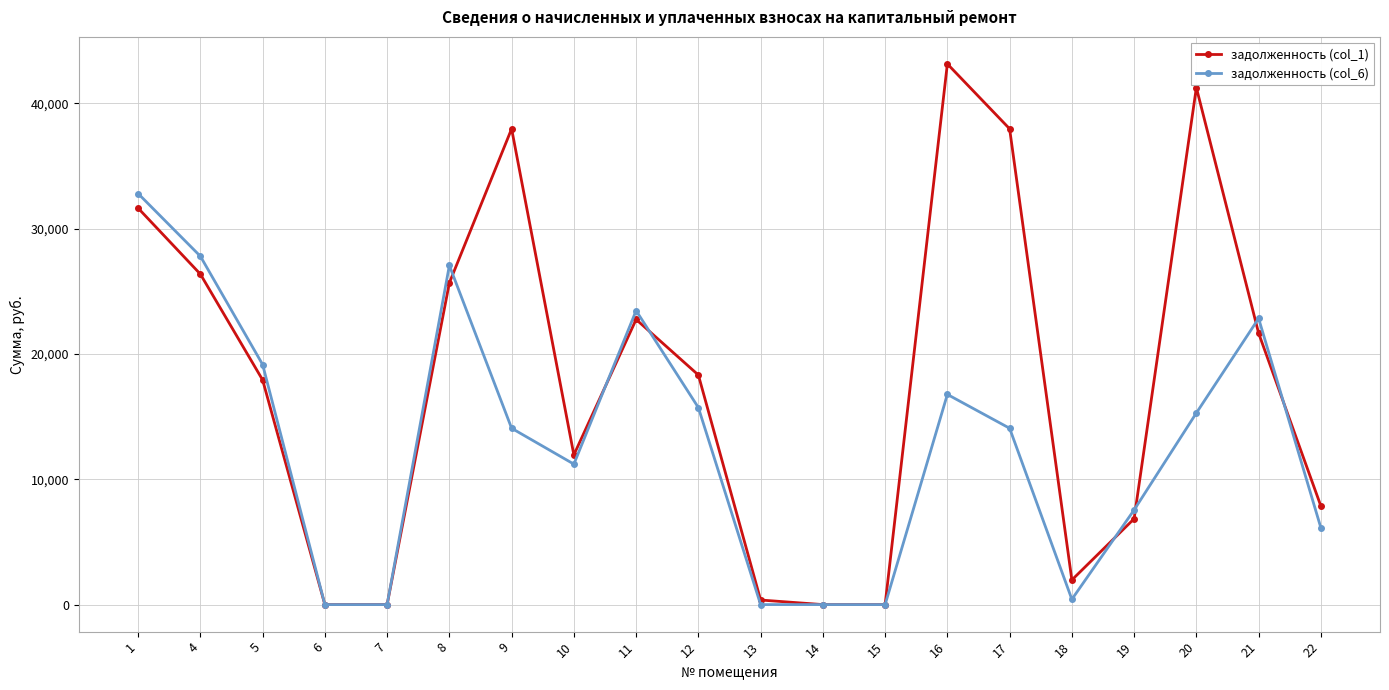

What is the value of the задолженность (col_1) point at the 20th from the left?

7867.9